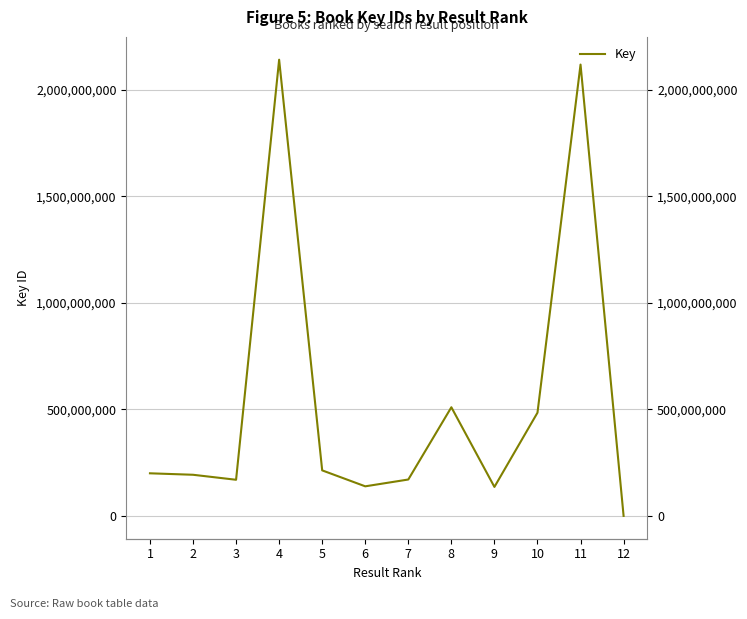

How many distinct data groups are displayed?

1